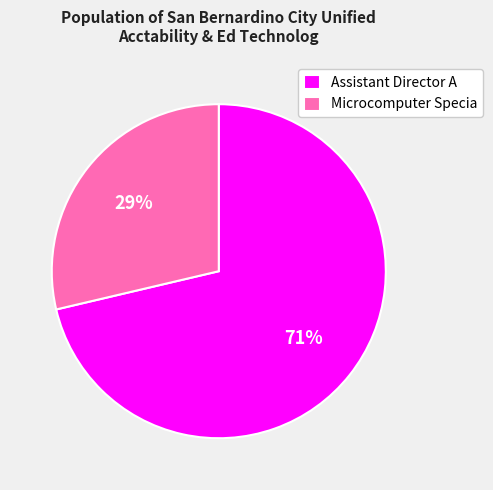

Which has a higher value, Microcomputer Specia or Assistant Director A?

Assistant Director A